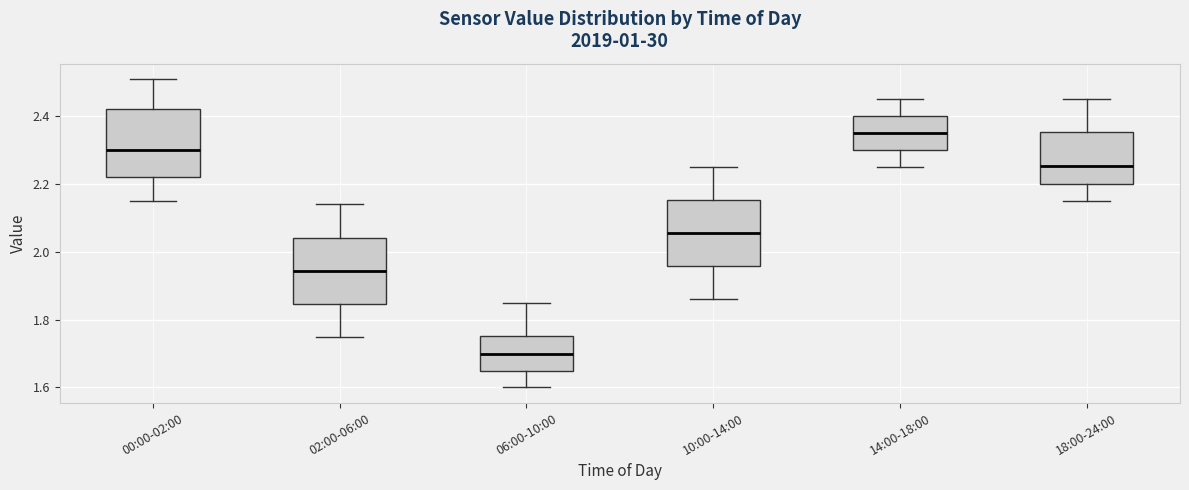

Reading left to right, read every box against the y-axis: the position of its median line, the range the box covers, and the ends of its whiskers. The values are not printed on the chart, so give them approximately, as read against the axis.

00:00-02:00: median 2.30, box 2.22 to 2.42, whiskers 2.16 to 2.52
02:00-06:00: median 1.94, box 1.84 to 2.04, whiskers 1.76 to 2.14
06:00-10:00: median 1.70, box 1.66 to 1.76, whiskers 1.60 to 1.86
10:00-14:00: median 2.06, box 1.96 to 2.16, whiskers 1.86 to 2.26
14:00-18:00: median 2.36, box 2.30 to 2.40, whiskers 2.26 to 2.46
18:00-24:00: median 2.26, box 2.20 to 2.36, whiskers 2.16 to 2.46